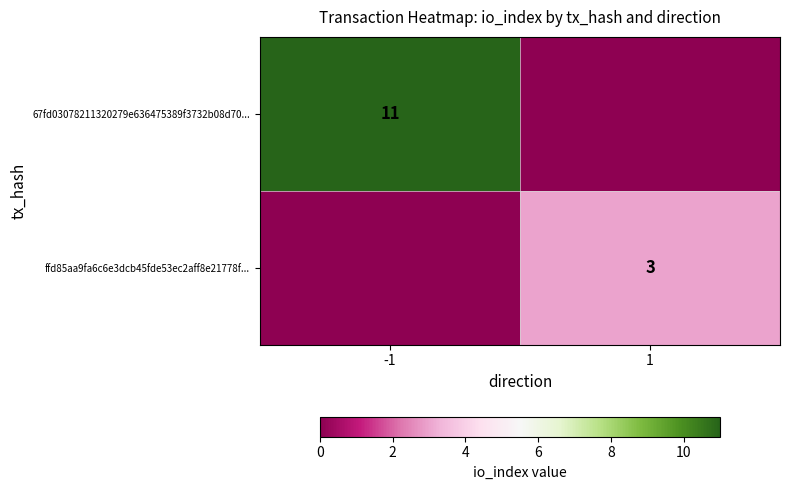

Which category has the highest value across all series?

-1